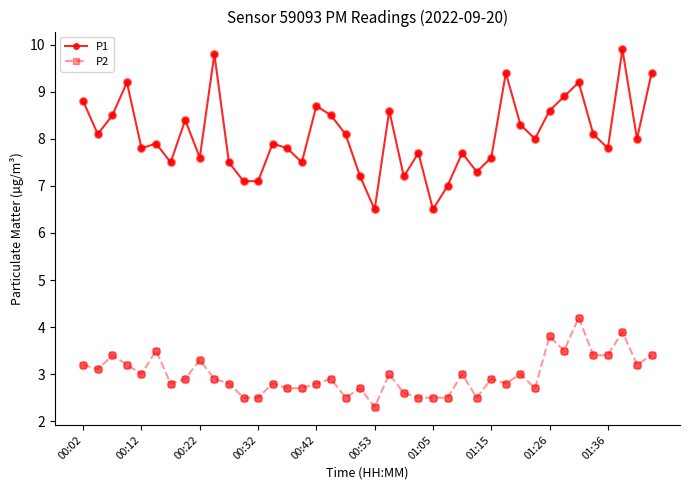

Which series has the largest total across all categories?

P1